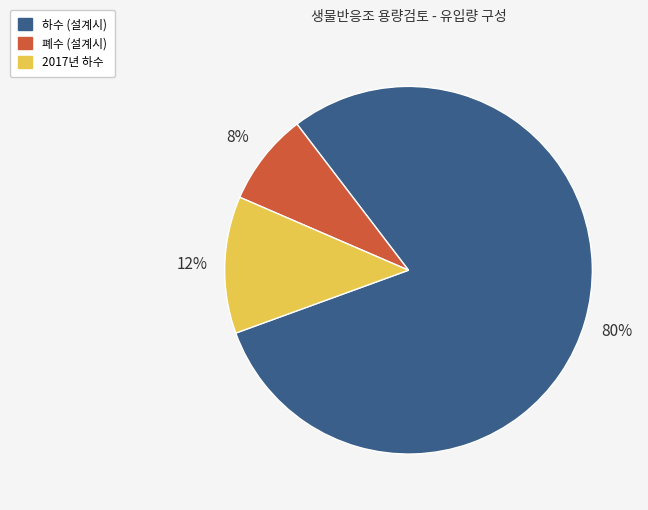

Rank the categories by value from highest to lowest.

하수 (설계시), 2017년 하수, 폐수 (설계시)